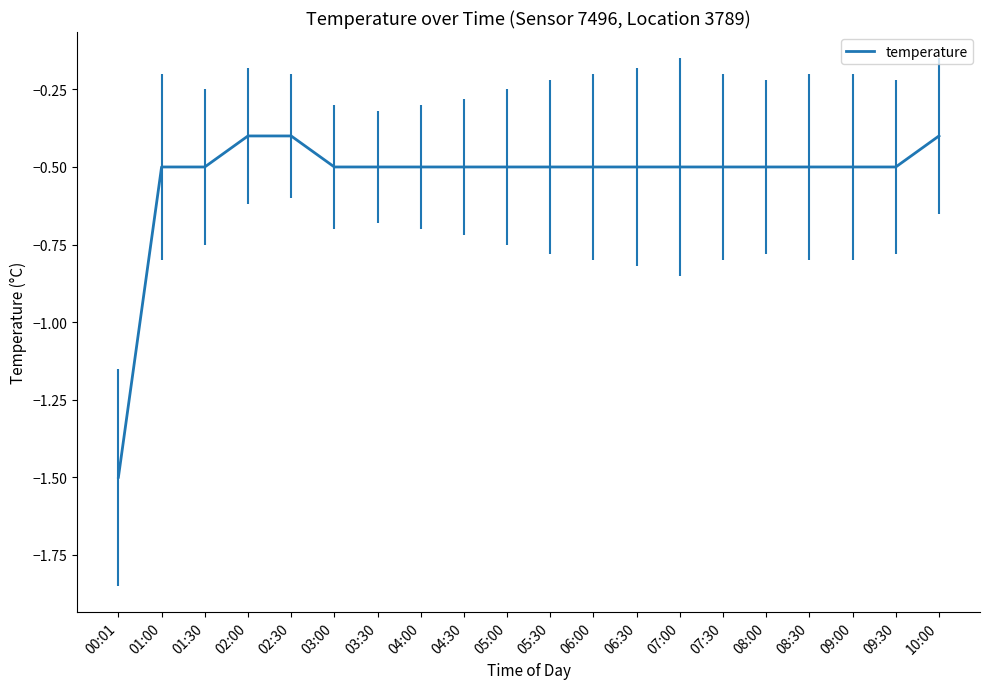

Does the chart display data point markers on the line(s)?

No